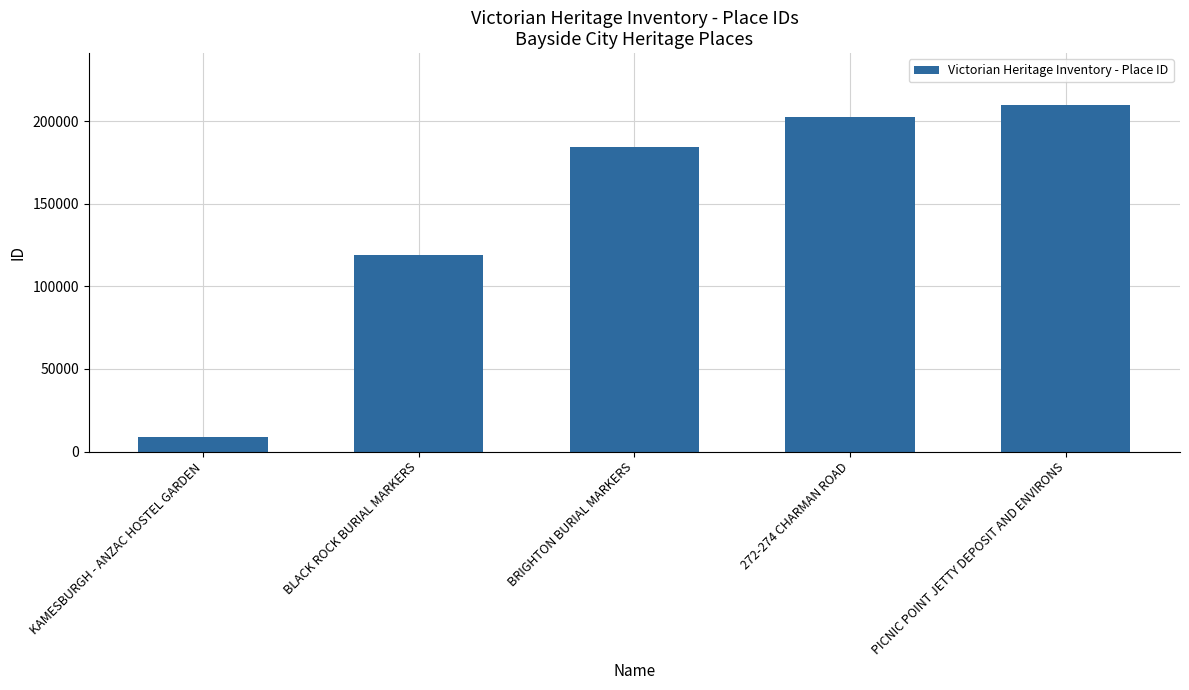

Rank the categories by value from lowest to highest.

KAMESBURGH - ANZAC HOSTEL GARDEN, BLACK ROCK BURIAL MARKERS, BRIGHTON BURIAL MARKERS, 272-274 CHARMAN ROAD, PICNIC POINT JETTY DEPOSIT AND ENVIRONS